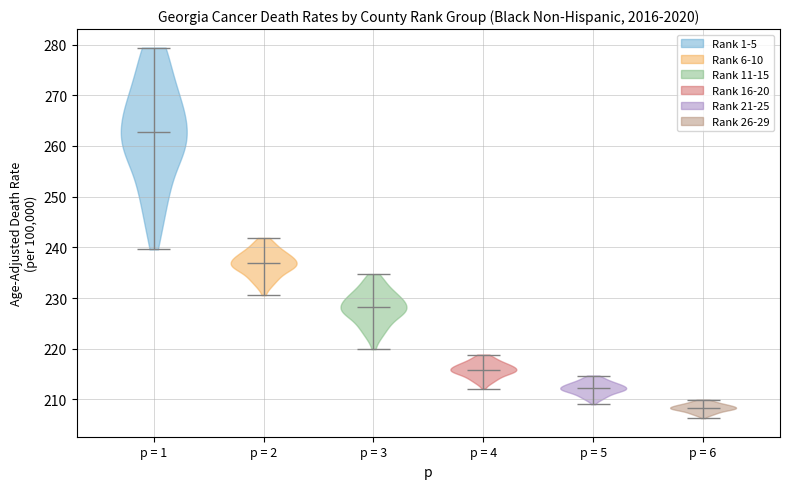

Reading left to right, read every violin against the y-axis: where its median line is, and the lowest and highest points it reaches. The values are not printed on the chart, so give them approximately, as read against the axis.

p = 1: median line 263, lowest point 240, highest point 279
p = 2: median line 237, lowest point 231, highest point 242
p = 3: median line 228, lowest point 220, highest point 235
p = 4: median line 216, lowest point 212, highest point 219
p = 5: median line 212, lowest point 209, highest point 215
p = 6: median line 208, lowest point 206, highest point 210